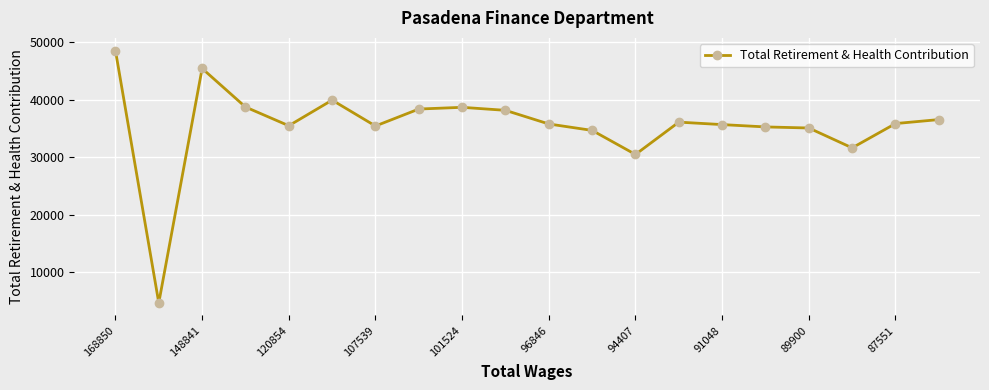

What is the value of the 4th point from the left?

38705